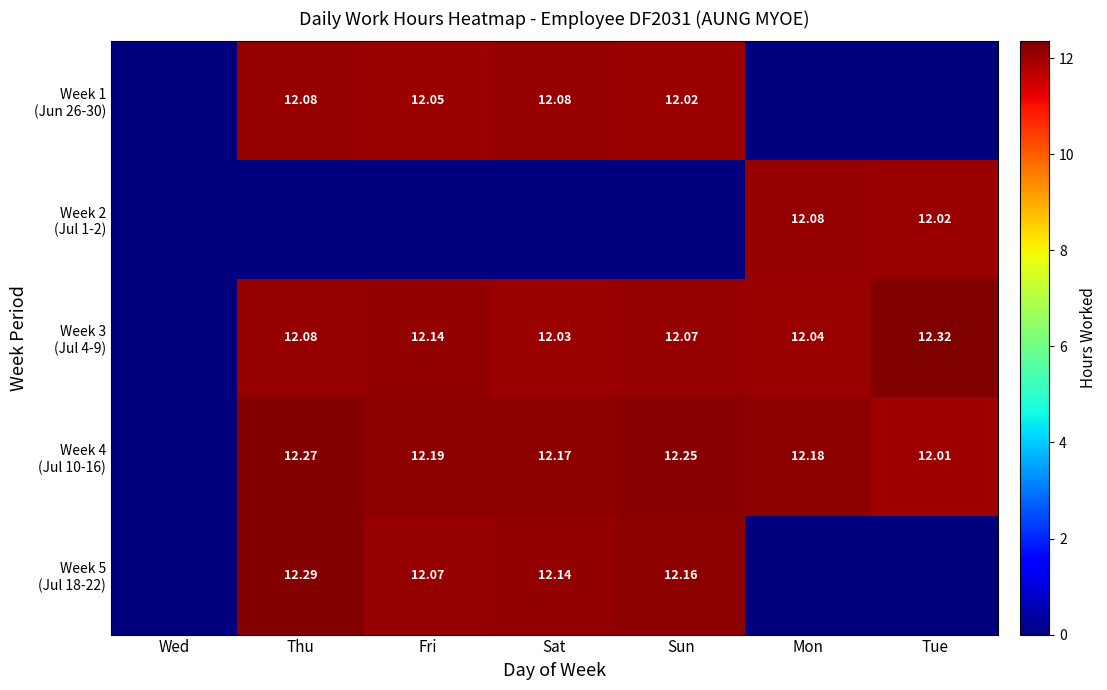

Is it true that Week 5 (Jul 18-22) equals 3.3 at Thu?

False